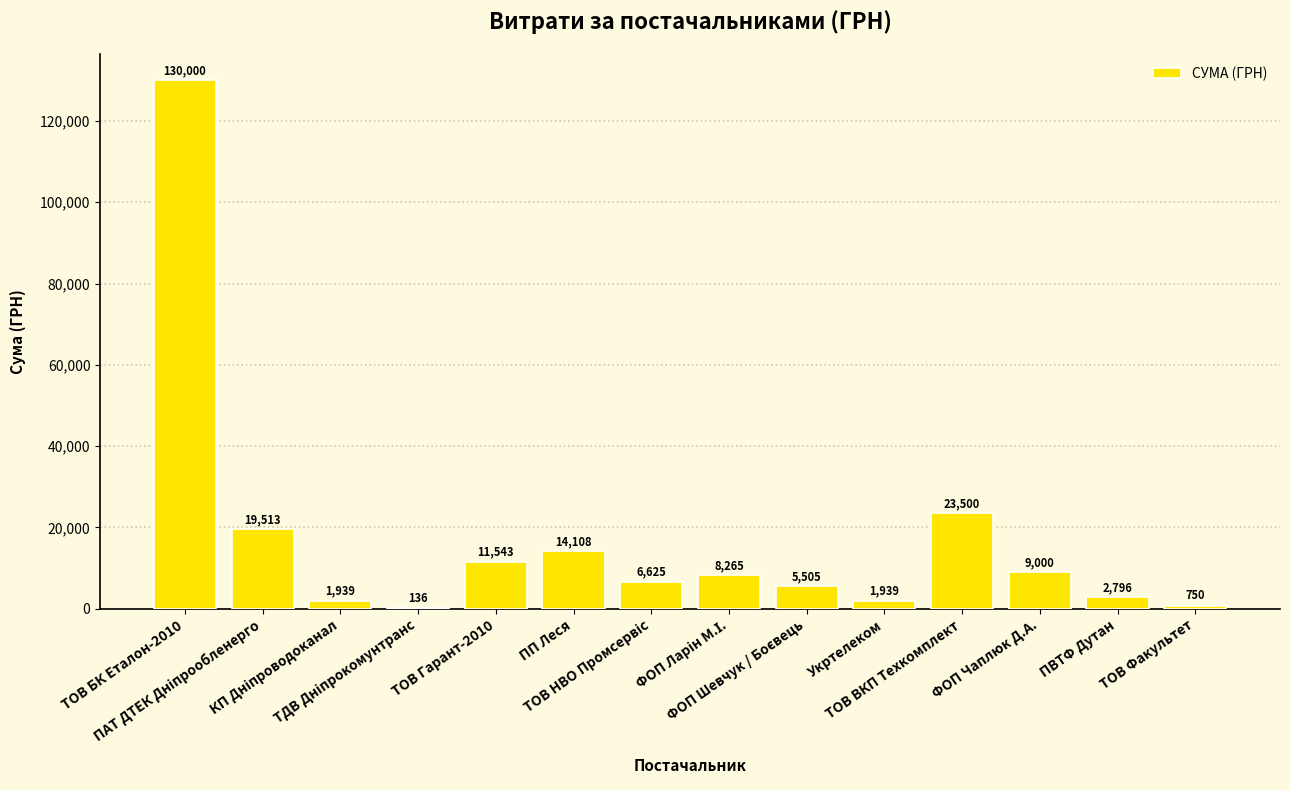

What is the maximum value shown in the chart?

130000.0